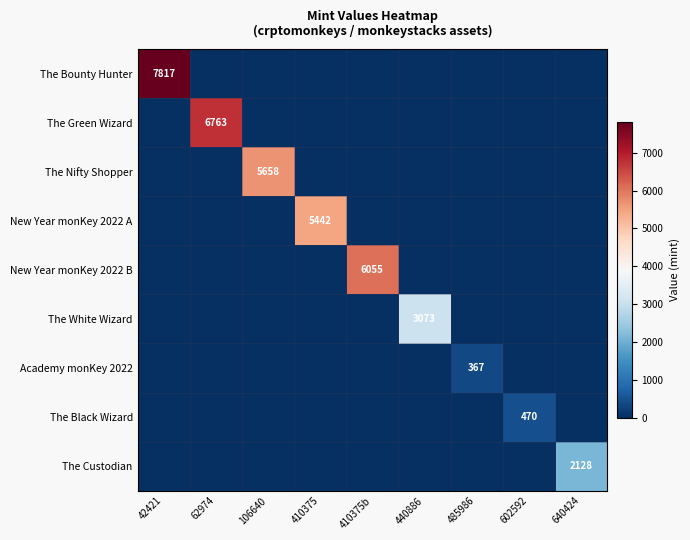

How many values in the The Black Wizard series exceed 0?

1